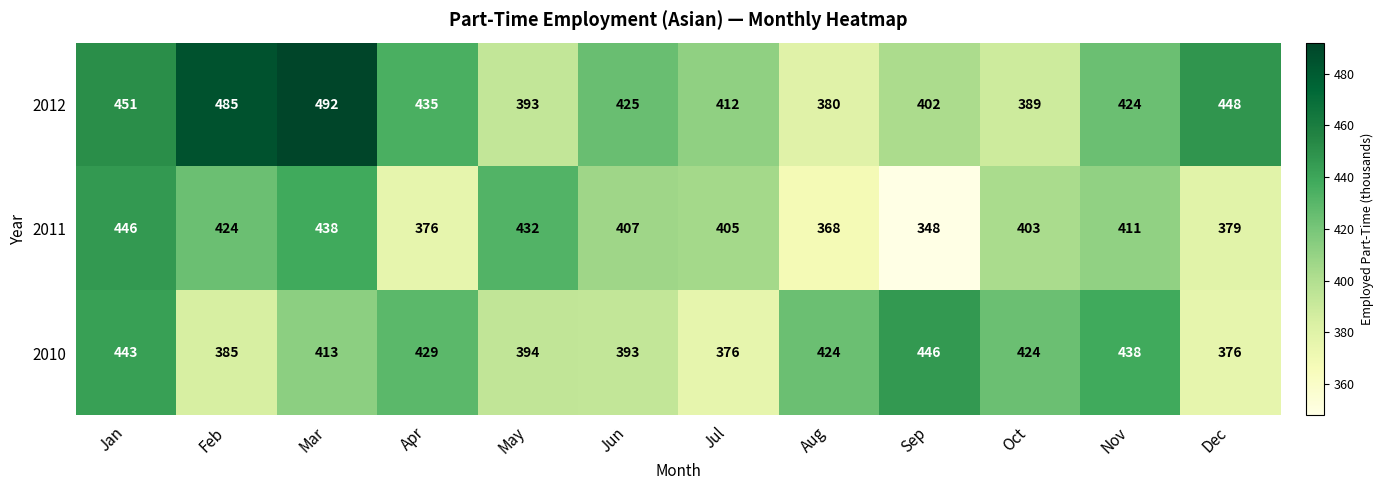

What is the difference between the 2012 values at Dec and Jul?

36